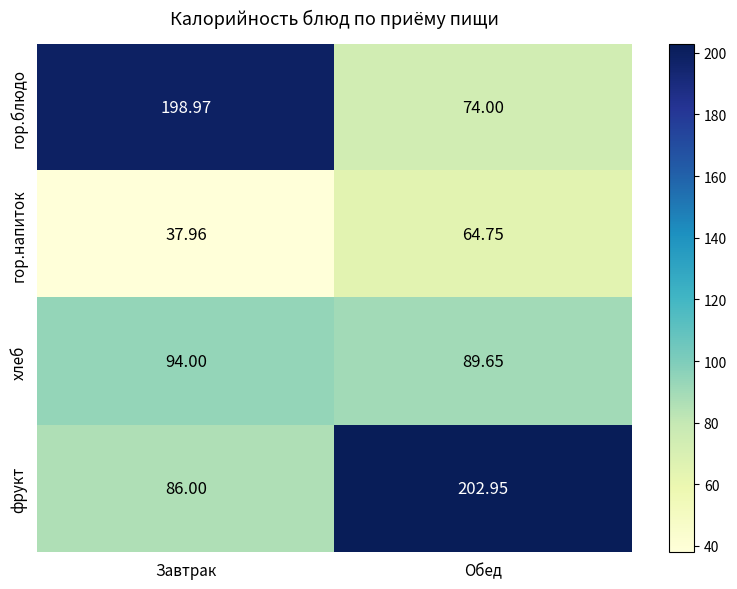

Count the number of data series in this chart.

4